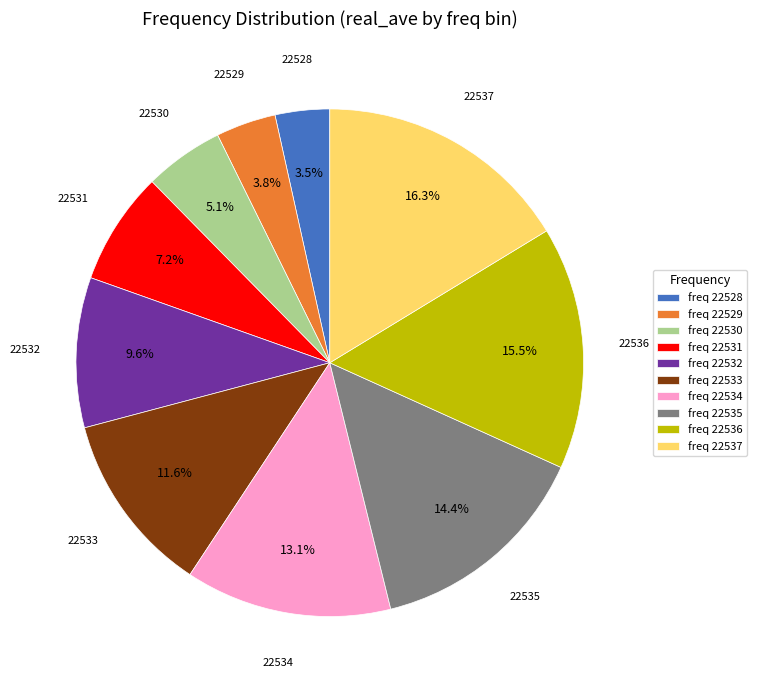

What percentage is NOT represented by 22532?

90.4%